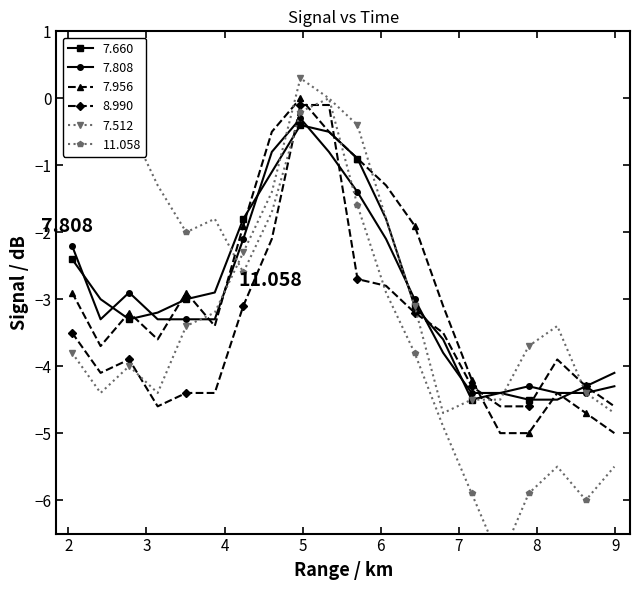

The value of 8.990 at 03:50 is -7.5. True or false?

False